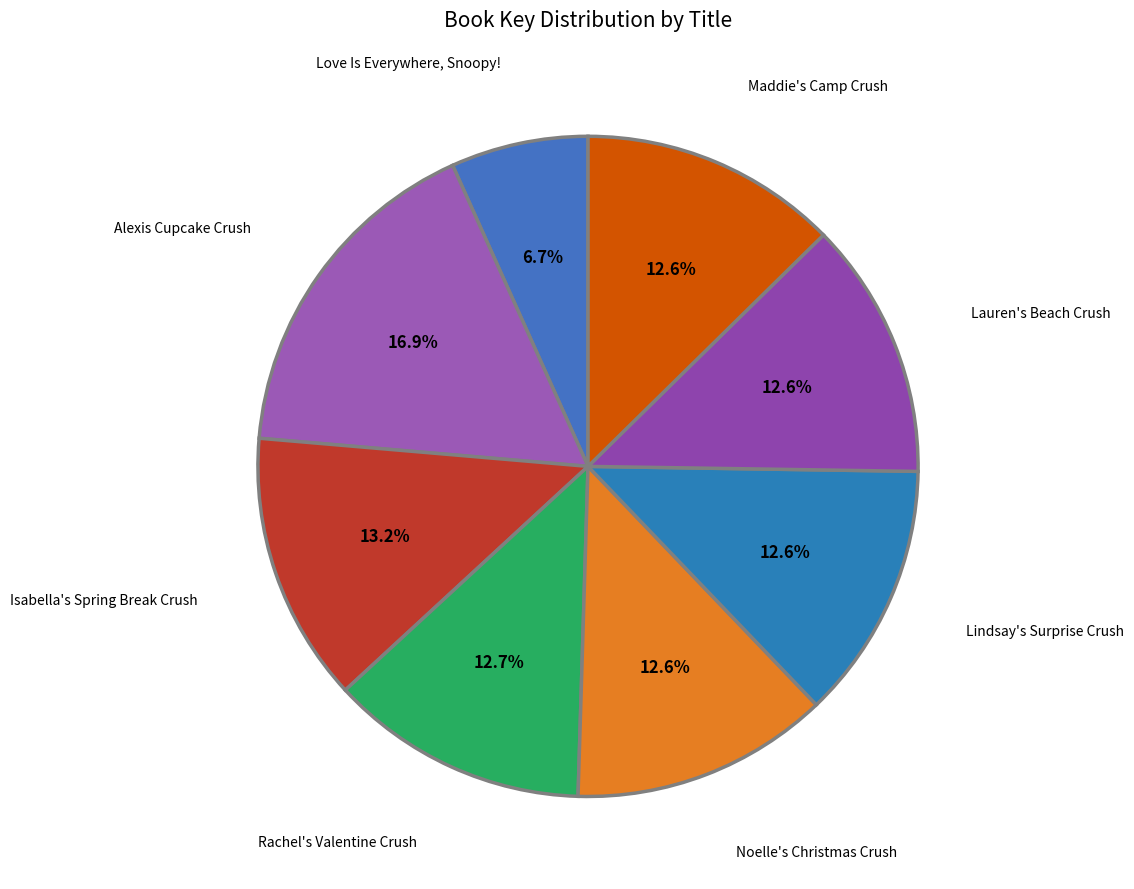

How many slices are in this pie chart?

8